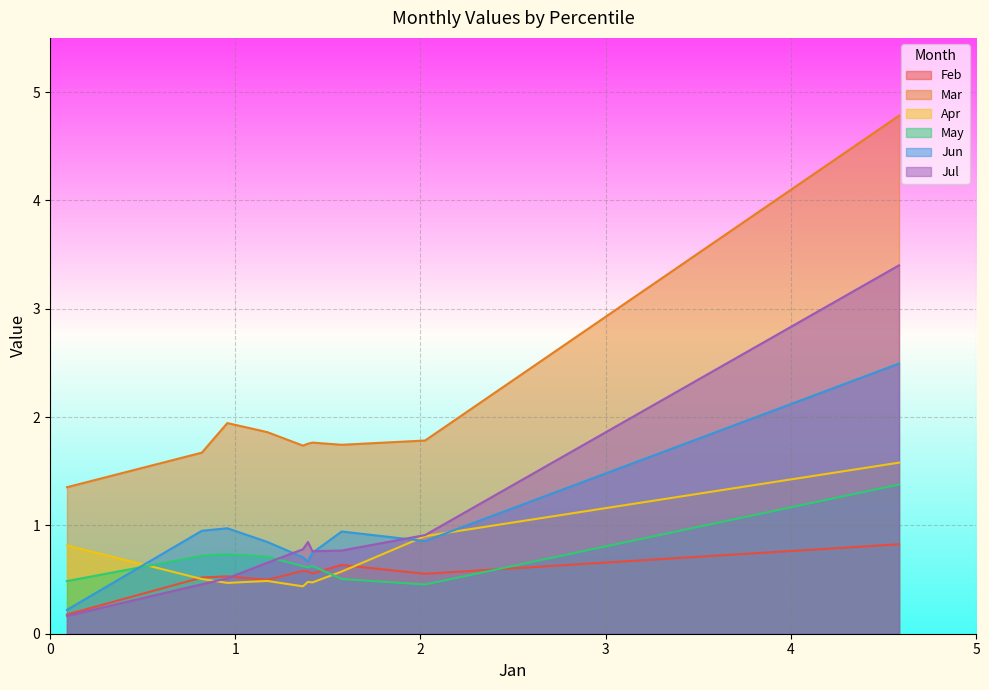

What is the value of the Jun point at the 3rd from the left?

0.9